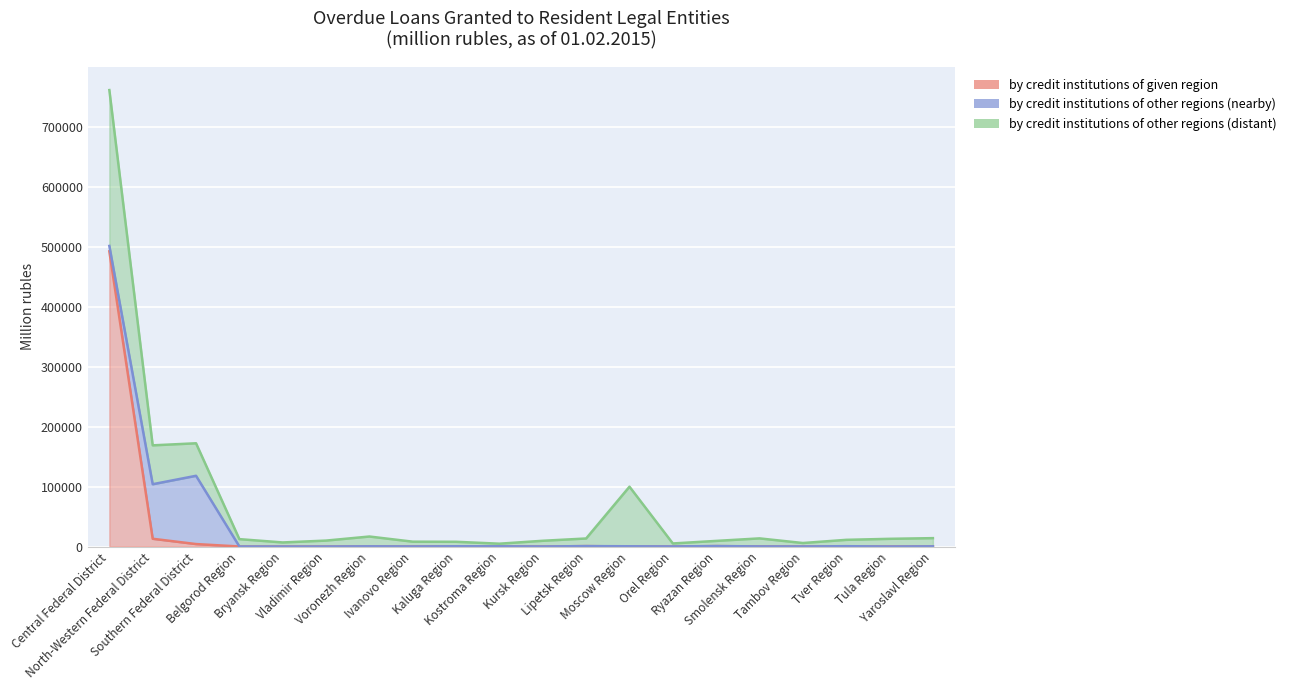

What position from the left is Vladimir Region?

6